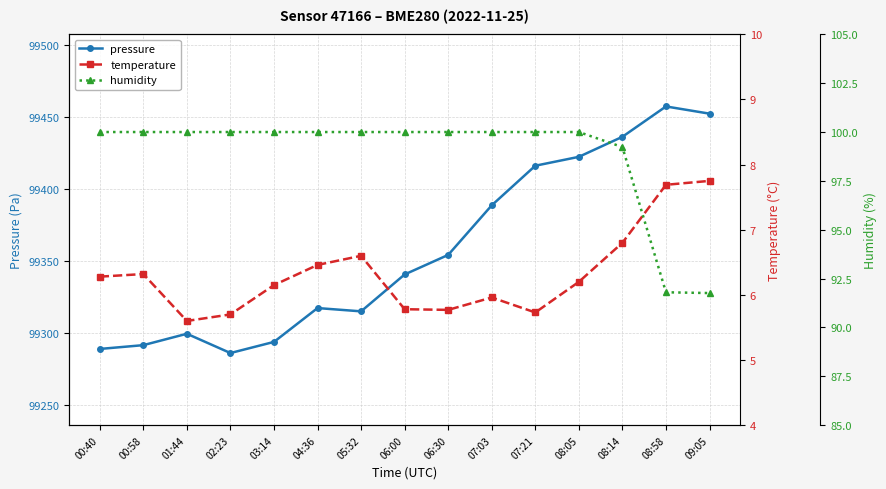

True or false: pressure and humidity intersect in this chart.

False